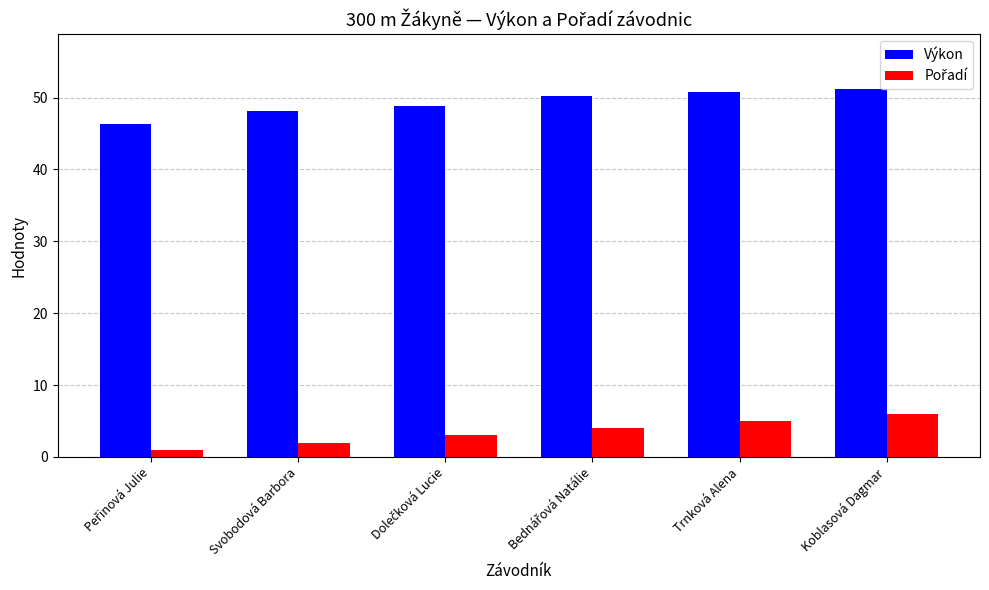

Is it true that Výkon equals 24.8 at Koblasová Dagmar?

False